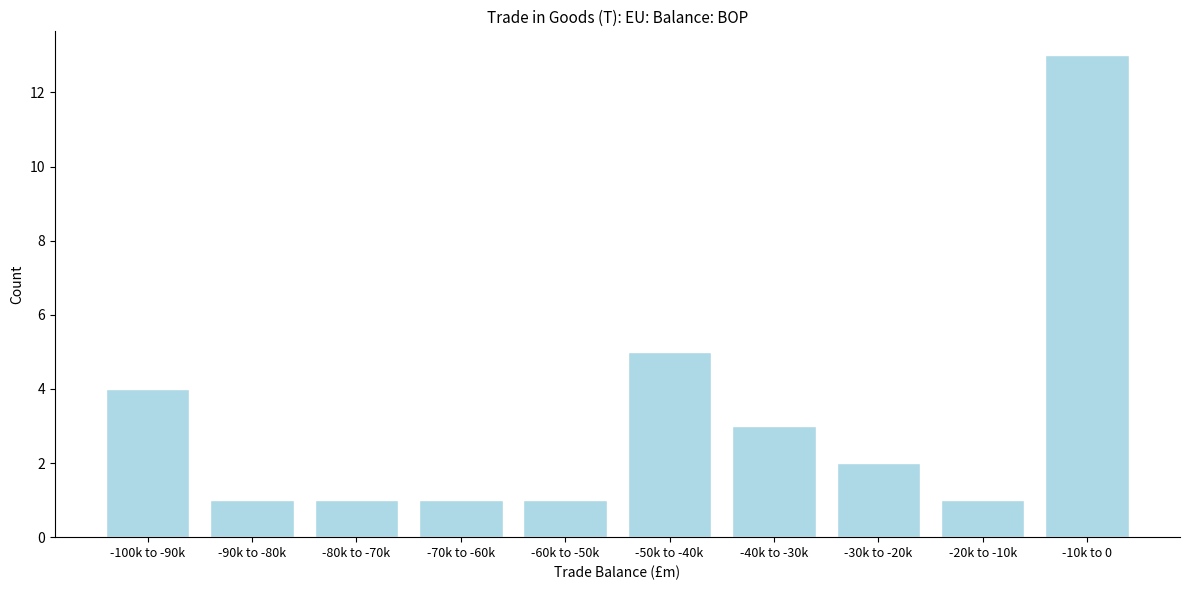

Reading right to left, transcribe all the data shown in this chart.

13	1	2	3	5	1	1	1	1	4